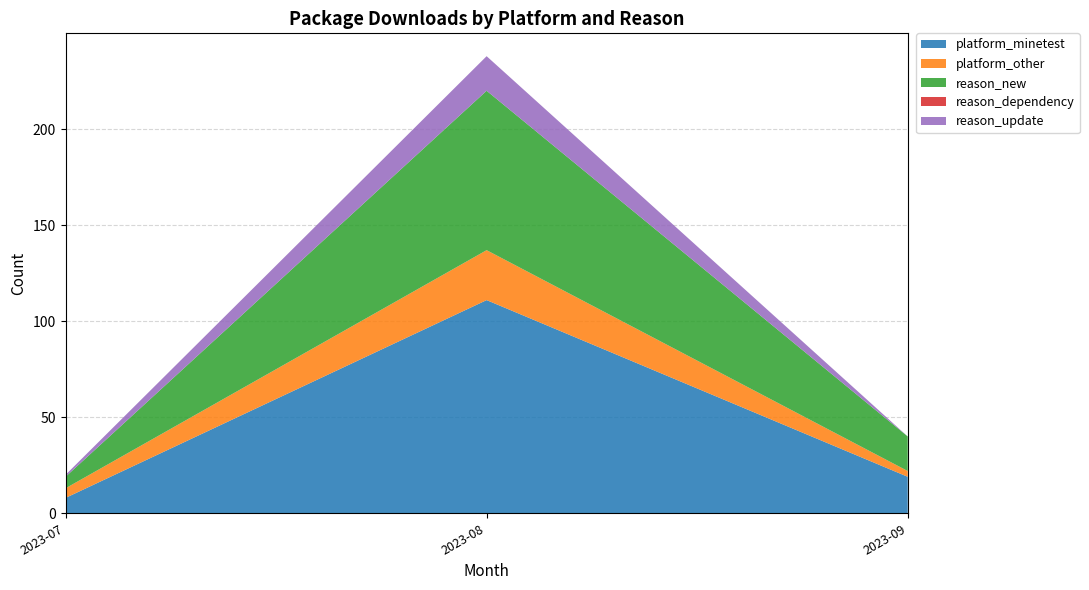

The value of platform_minetest at 2023-08 is 111. True or false?

True